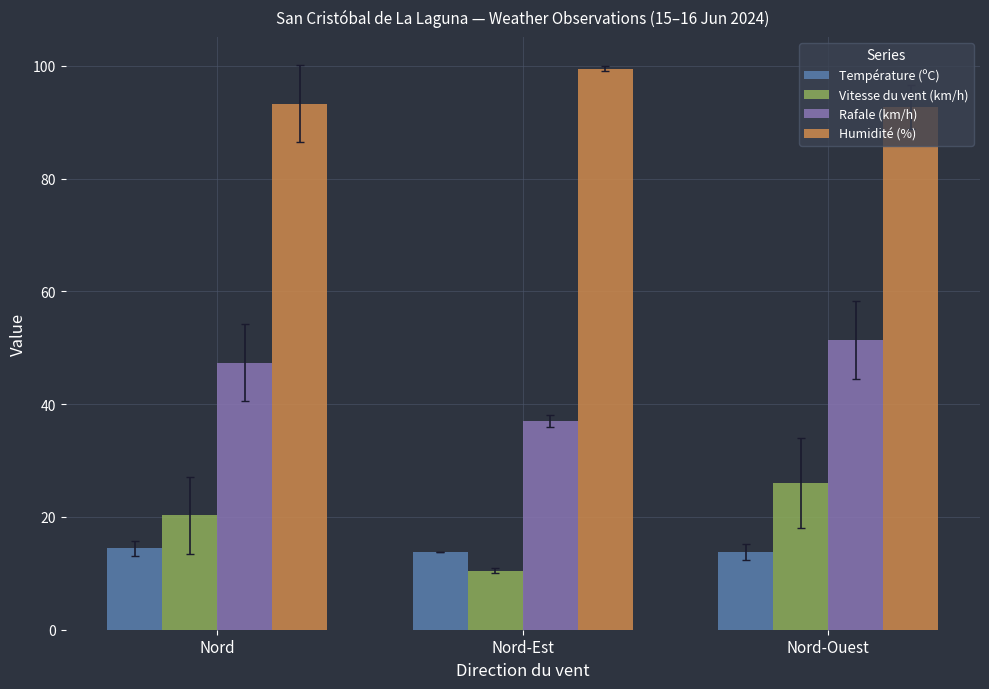

Where is Humidité (%) nearest to the value 96?

Nord